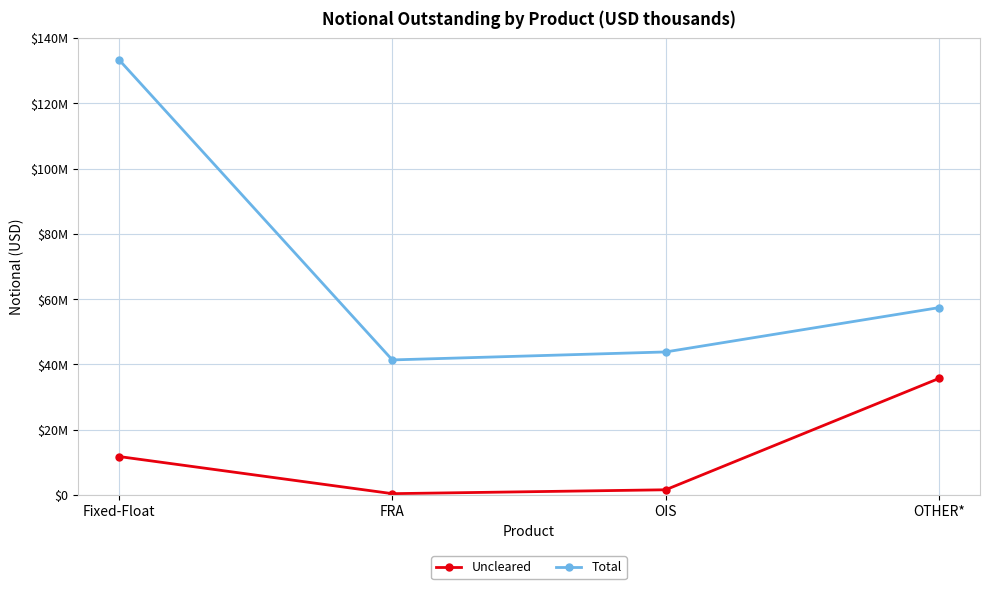

What value does the Uncleared series have at Fixed-Float?

11767803